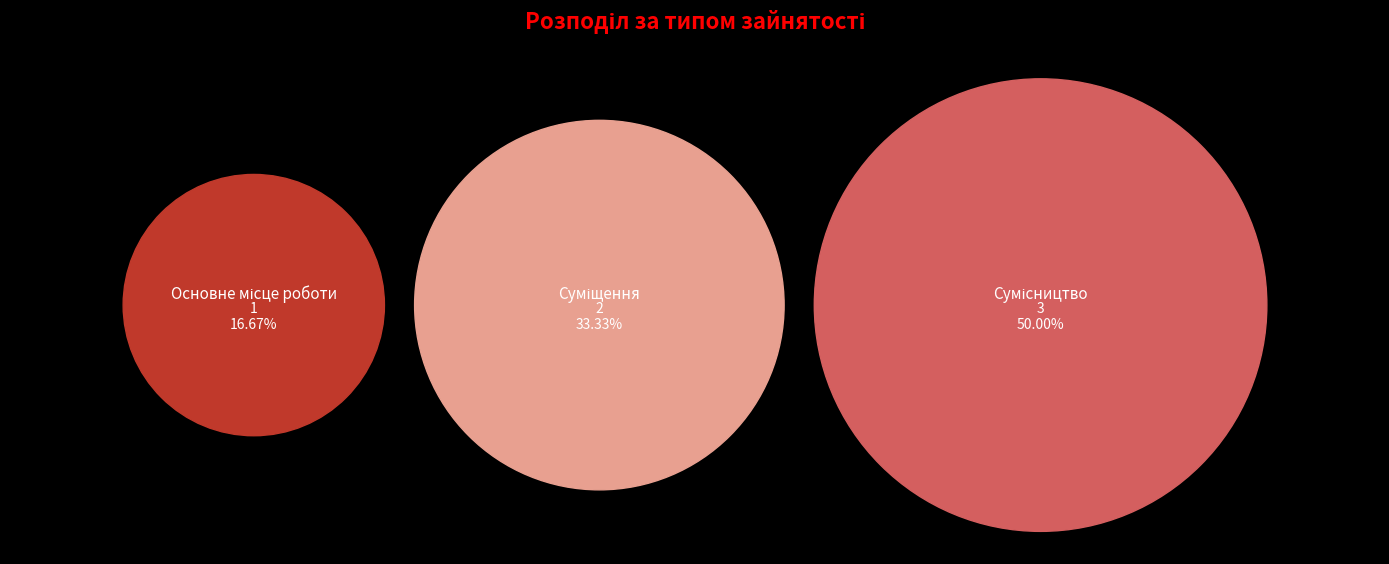

Which category has the smallest portion of the pie?

Основне місце роботи